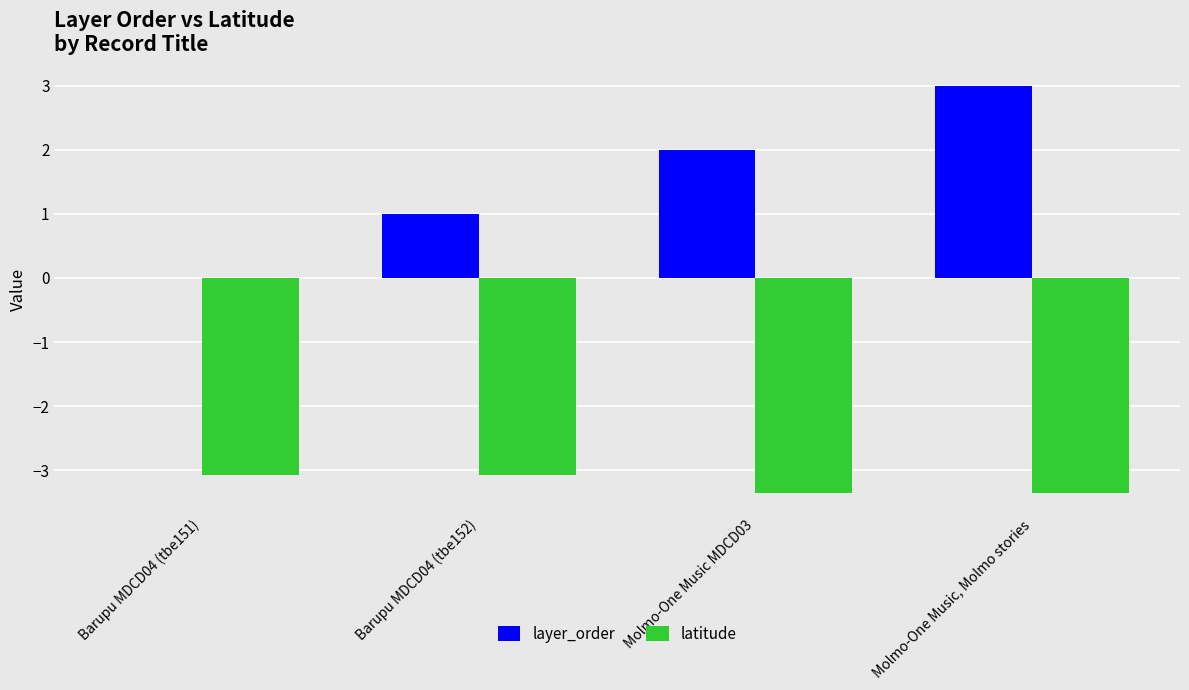

How many series are shown in this chart?

2